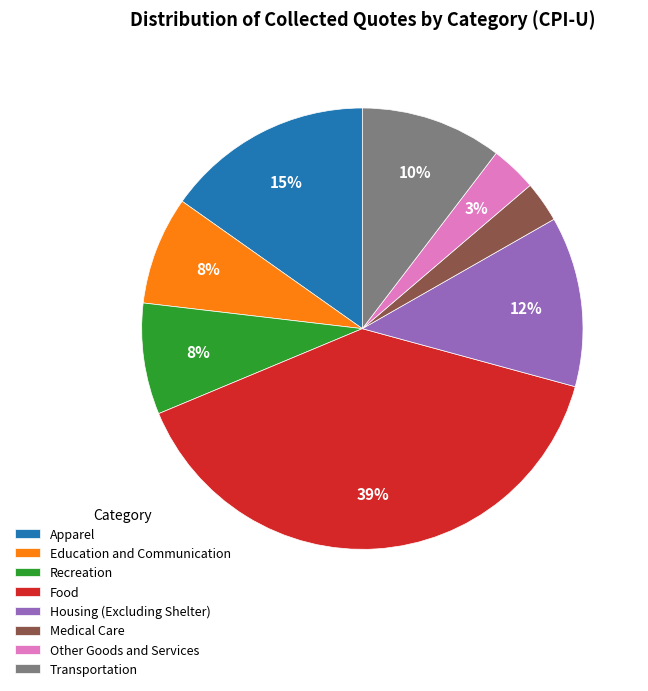

Between Transportation and Other Goods and Services, which is larger?

Transportation